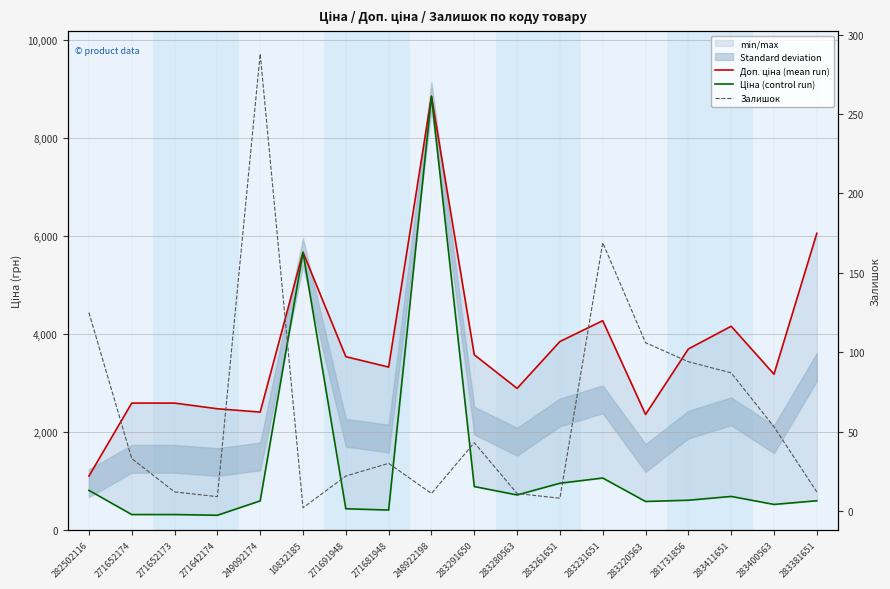

What is the label of the 15th point from the right?

271642174